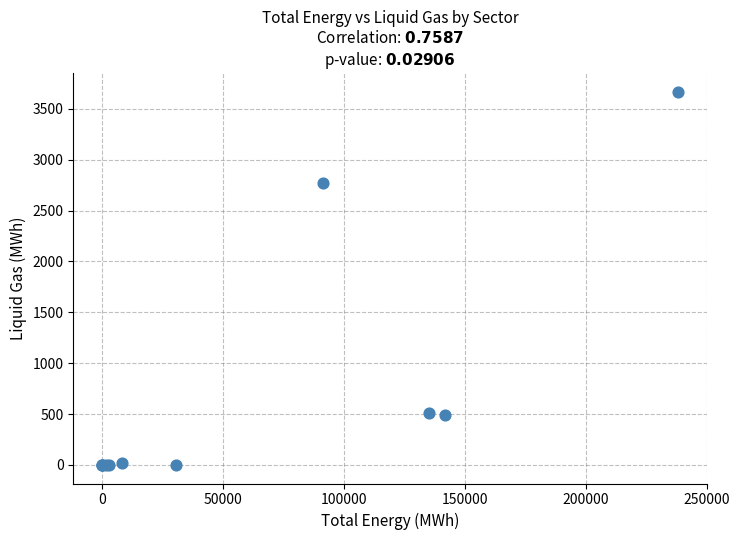

What Y value in the scatter plot is closest to 1835?

2770.7